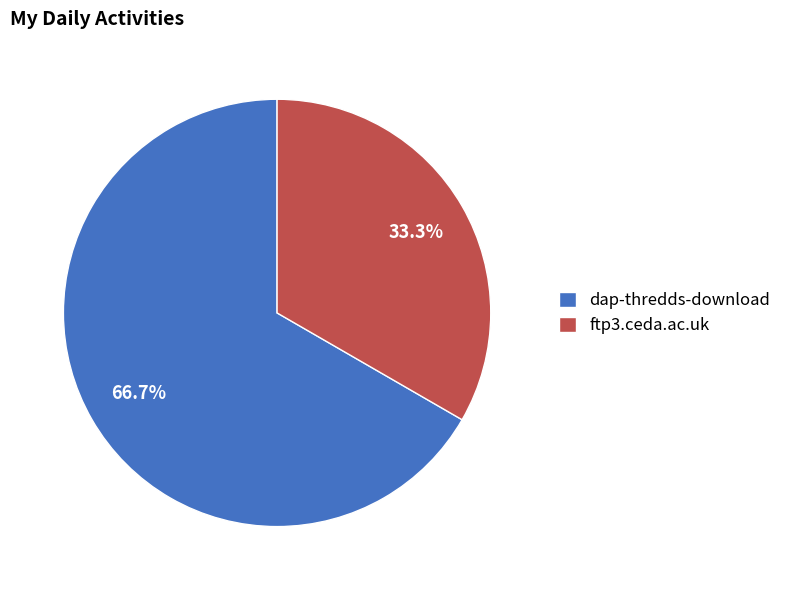

What is the smallest slice in the pie chart?

ftp3.ceda.ac.uk